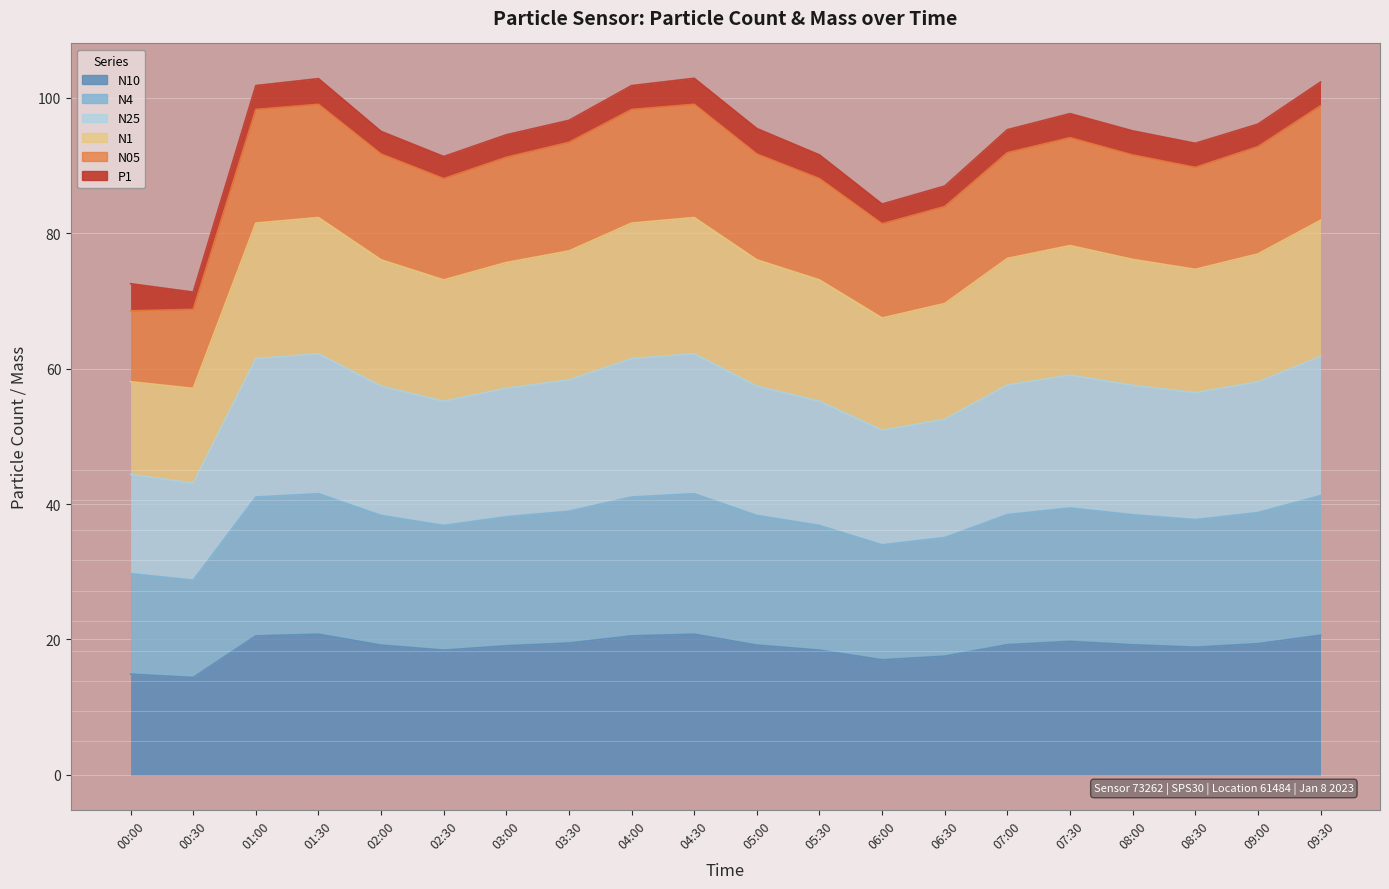

How many data points in N10 are above 19?

13